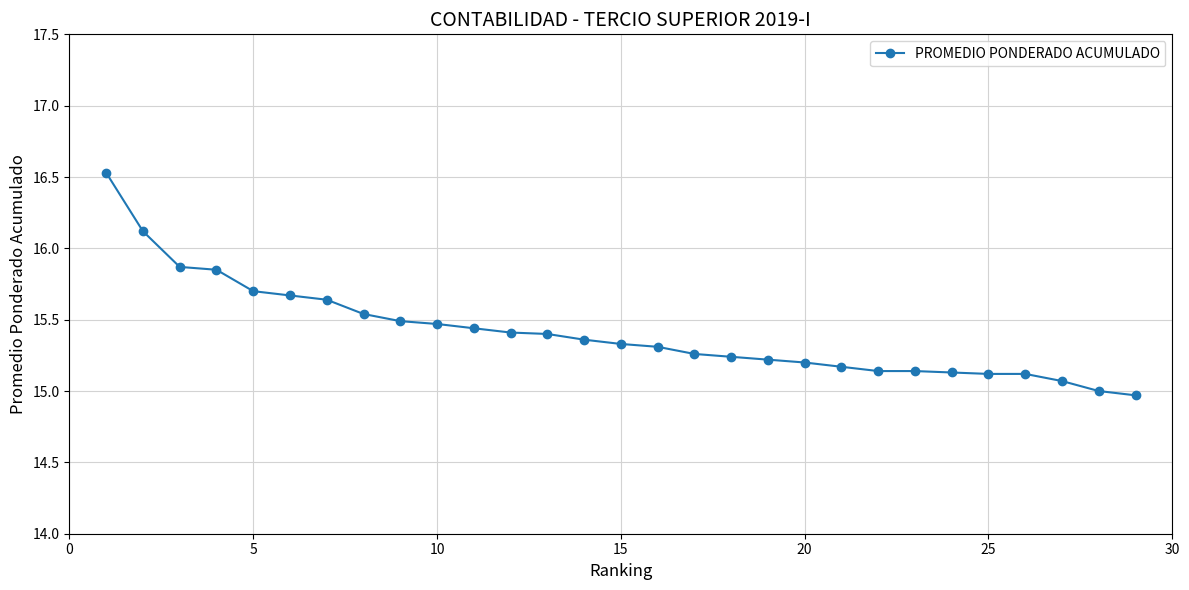

What is the minimum value shown in the chart?

15.0